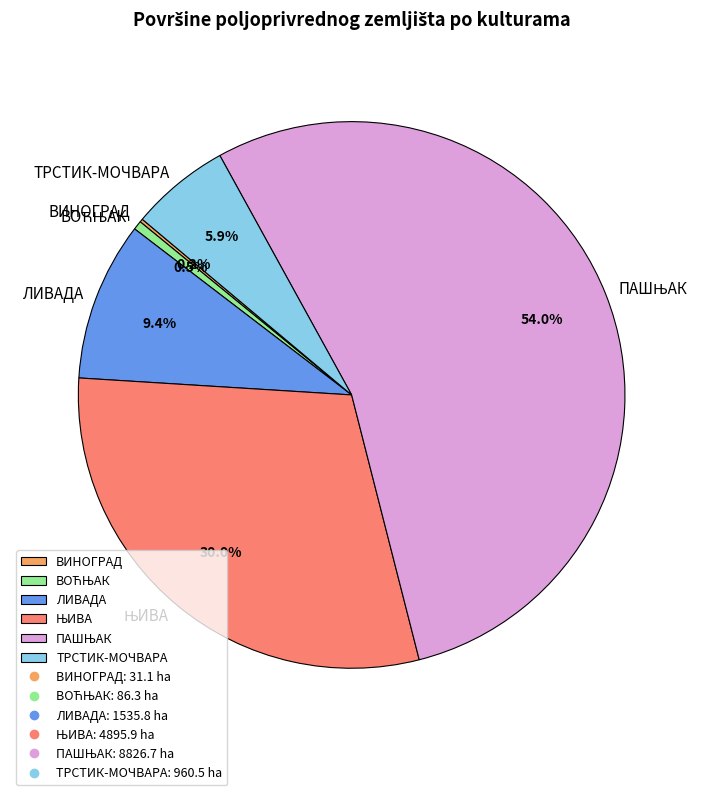

Which has a higher value, ЛИВАДА or ТРСТИК-МОЧВАРА?

ЛИВАДА